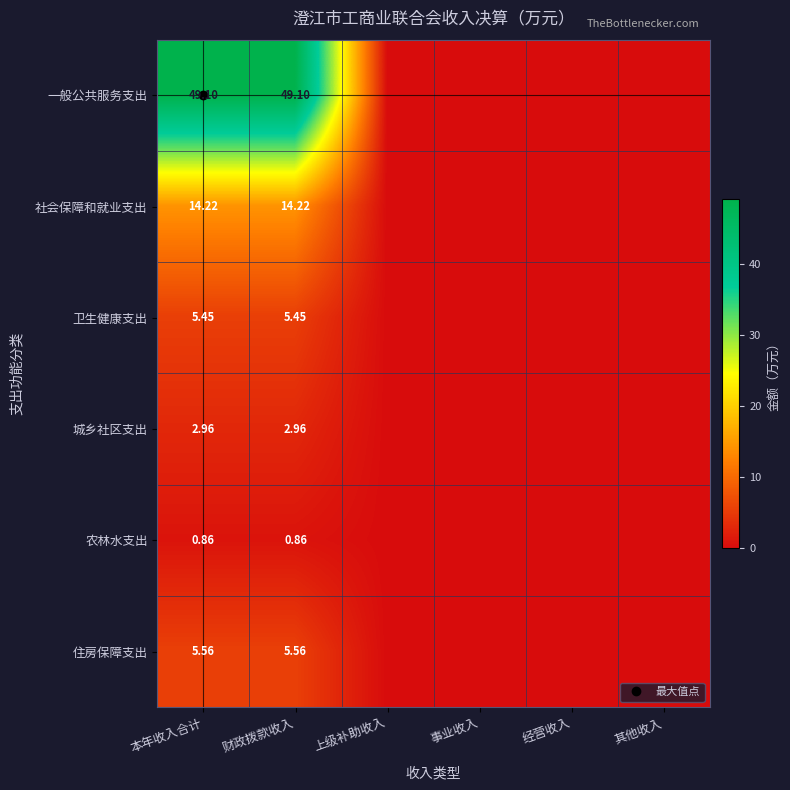

Which series has the largest total across all categories?

一般公共服务支出